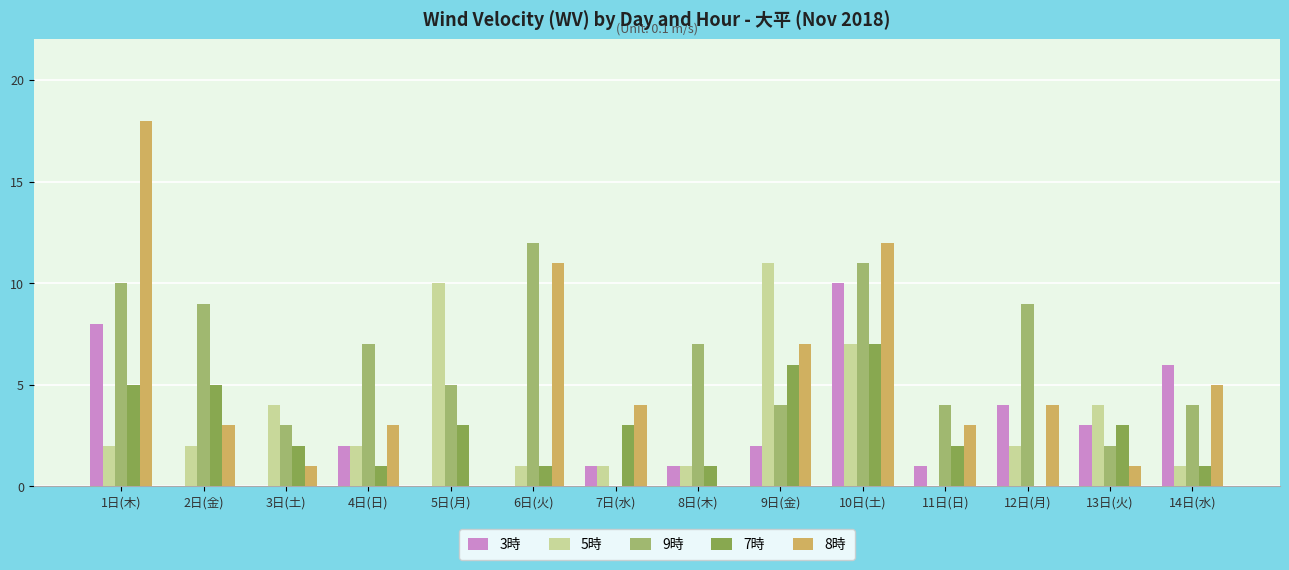

The value of 8時 at 12日(月) is 4. True or false?

True